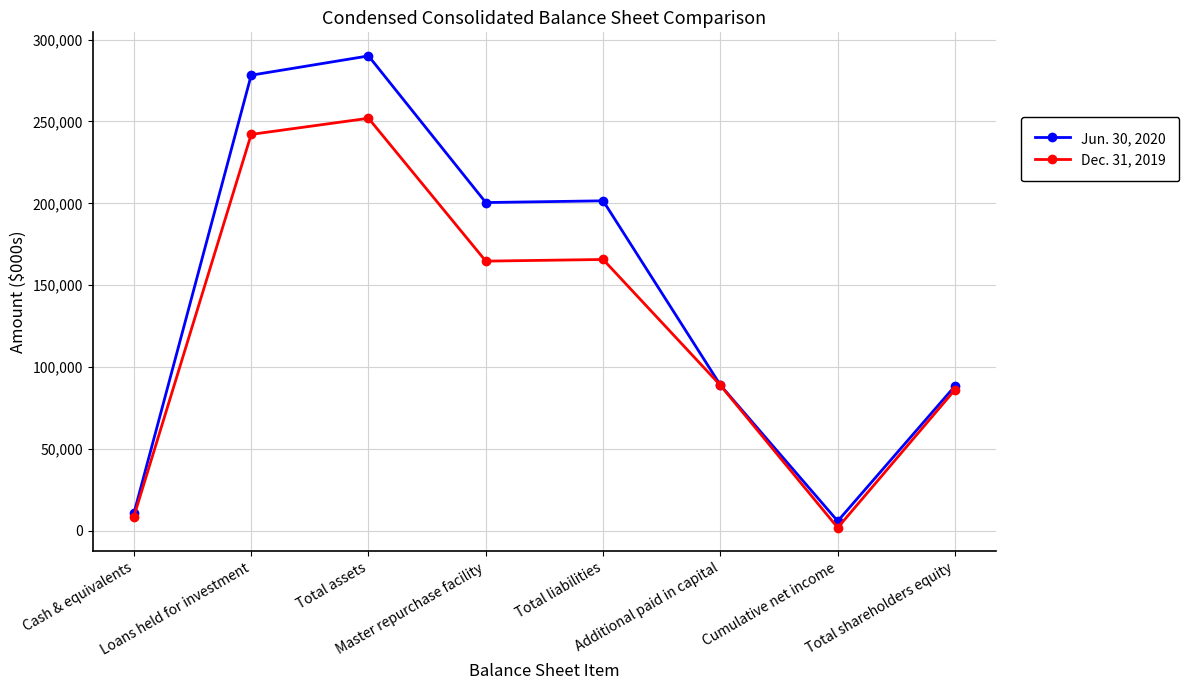

What is the label of the 6th point from the right?

Total assets